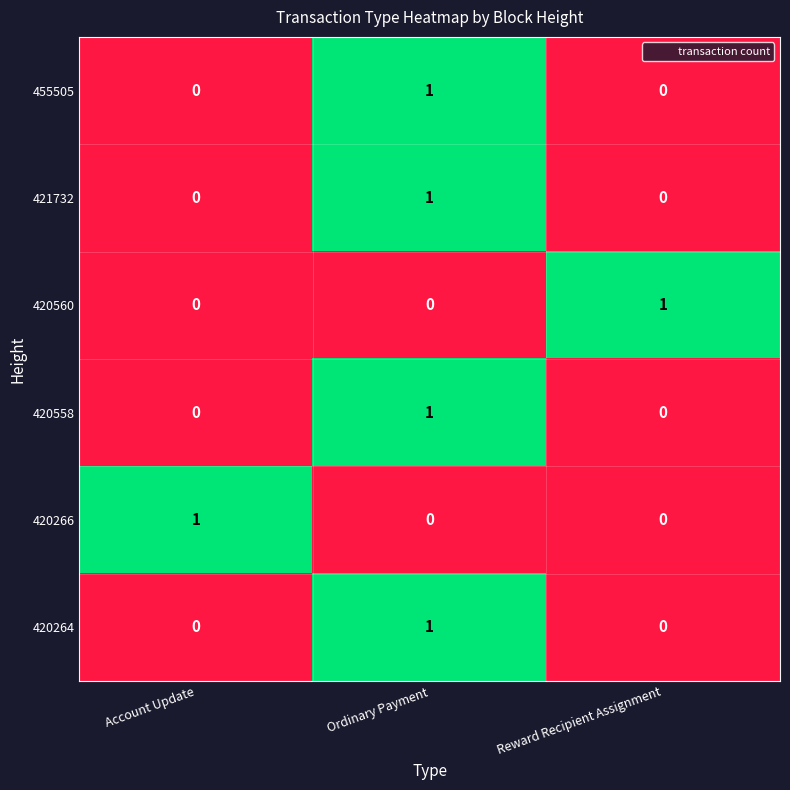

Reading left to right, extract all data points from this chart.

455505: Account Update=0	Ordinary Payment=1	Reward Recipient Assignment=0
421732: Account Update=0	Ordinary Payment=1	Reward Recipient Assignment=0
420560: Account Update=0	Ordinary Payment=0	Reward Recipient Assignment=1
420558: Account Update=0	Ordinary Payment=1	Reward Recipient Assignment=0
420266: Account Update=1	Ordinary Payment=0	Reward Recipient Assignment=0
420264: Account Update=0	Ordinary Payment=1	Reward Recipient Assignment=0